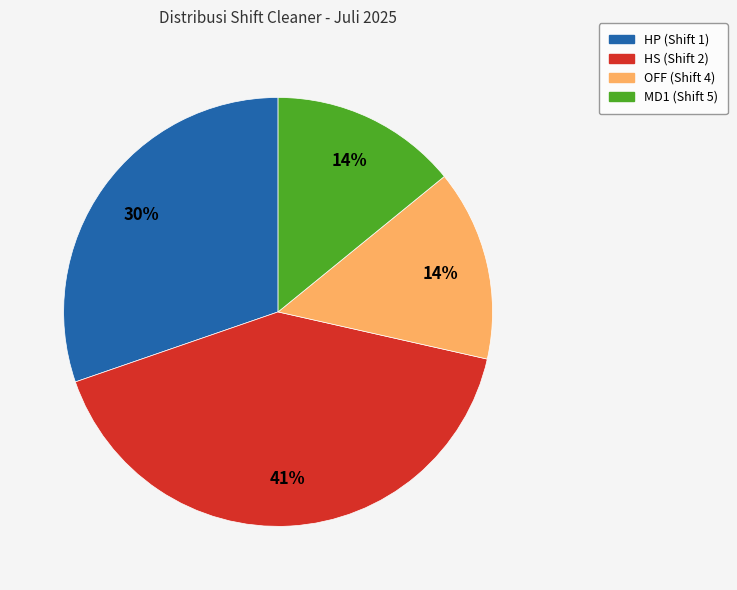

Which category has the biggest portion of the pie?

HS (Shift 2)